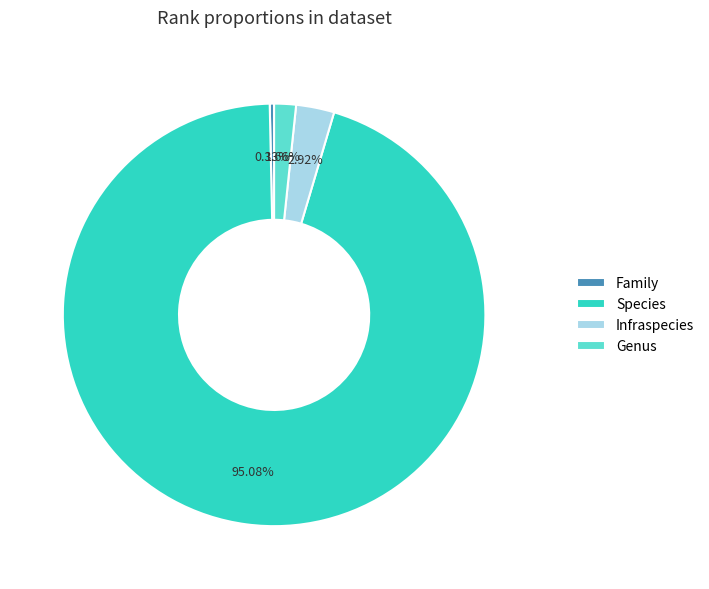

Which category has the biggest portion of the pie?

Species